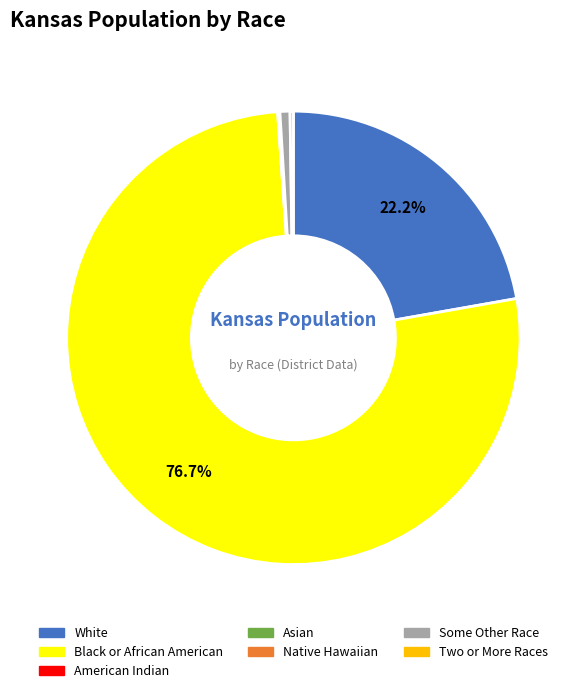

Is there any slice that represents more than half of the pie?

Yes